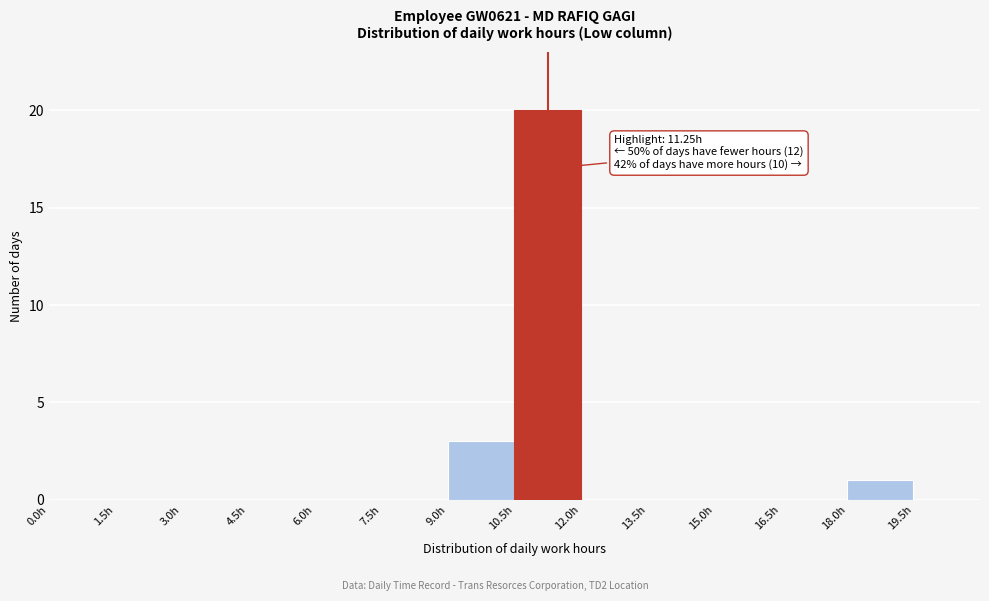

Which range on the x-axis has the tallest bar?

10.5 to 12.0